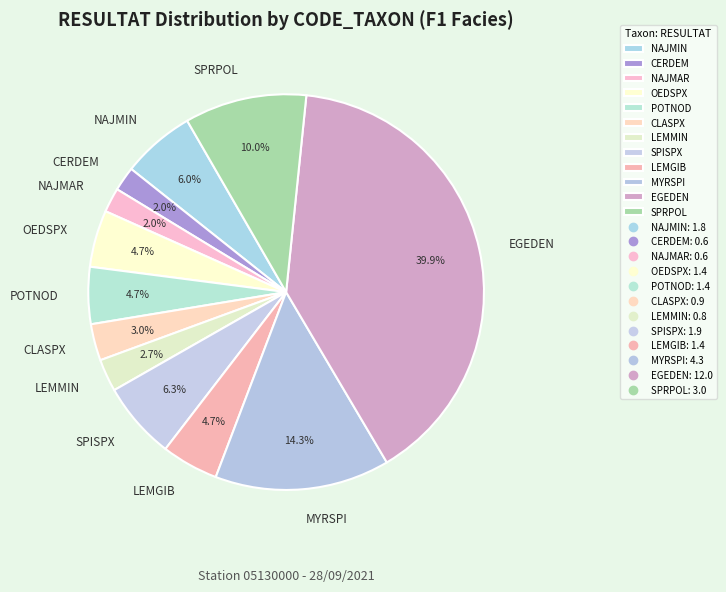

Is the sum of CLASPX and LEMMIN greater than half?

No